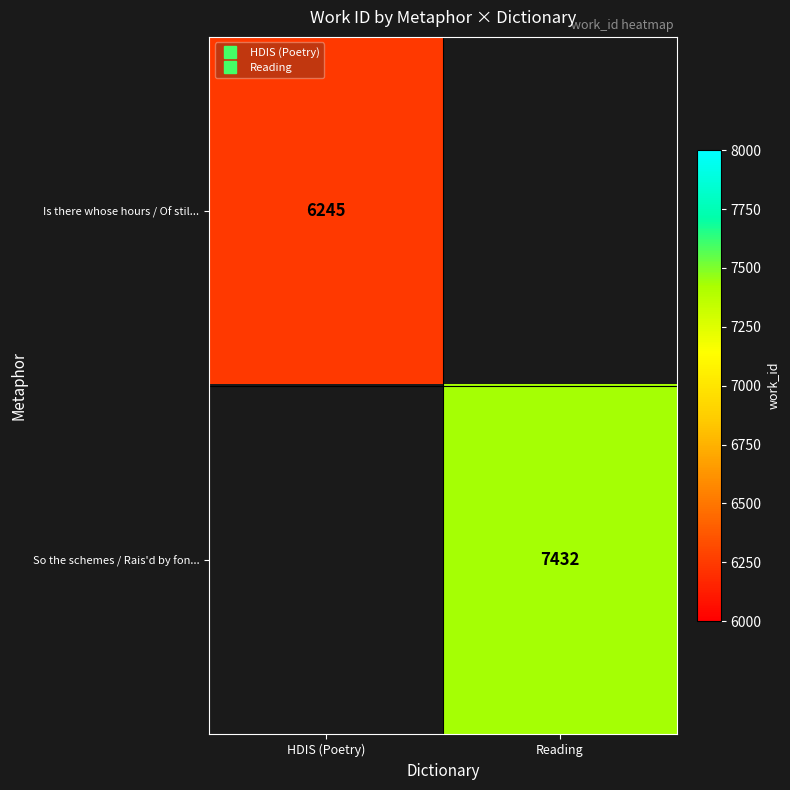

The value of So the schemes / Rais'd by fon... at HDIS (Poetry) is 0. True or false?

True